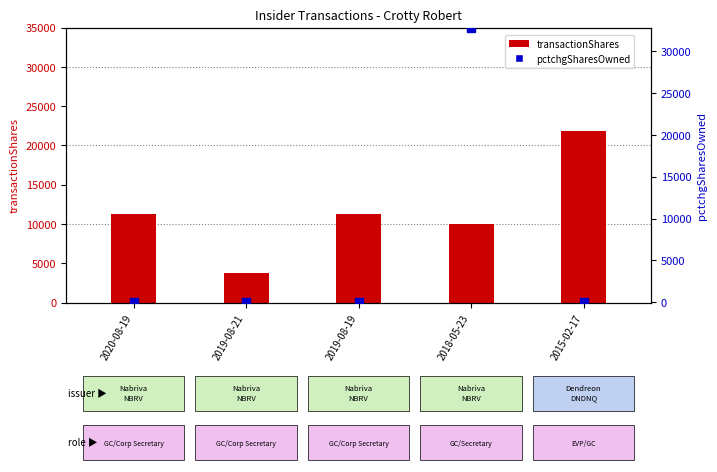

Which series has the largest total across all categories?

transactionShares